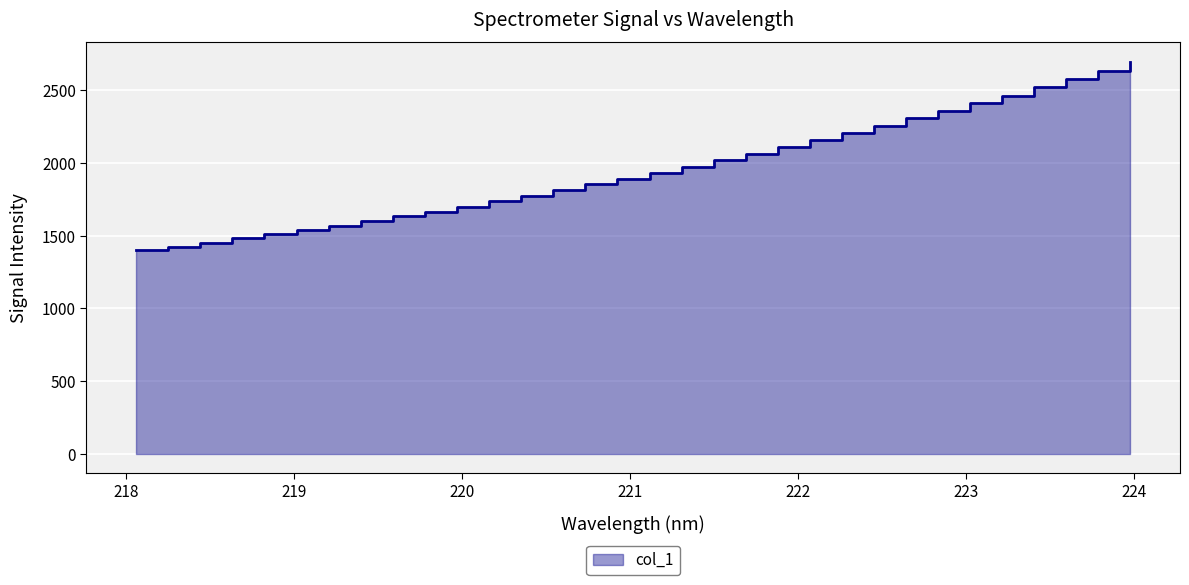

Does the chart display data point markers on the line(s)?

No